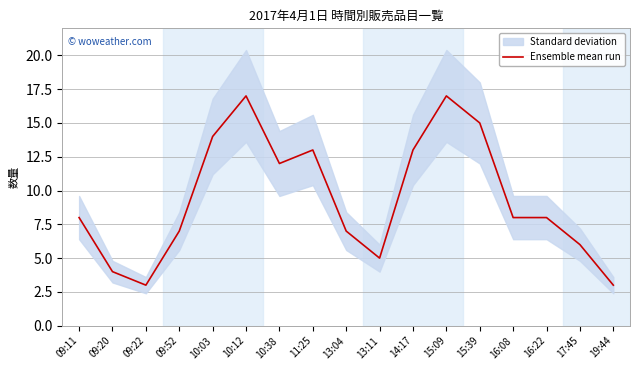

List the labels in order of value, smallest first.

09:22, 19:44, 09:20, 13:11, 17:45, 09:52, 13:04, 09:11, 16:08, 16:22, 10:38, 11:25, 14:17, 10:03, 15:39, 10:12, 15:09